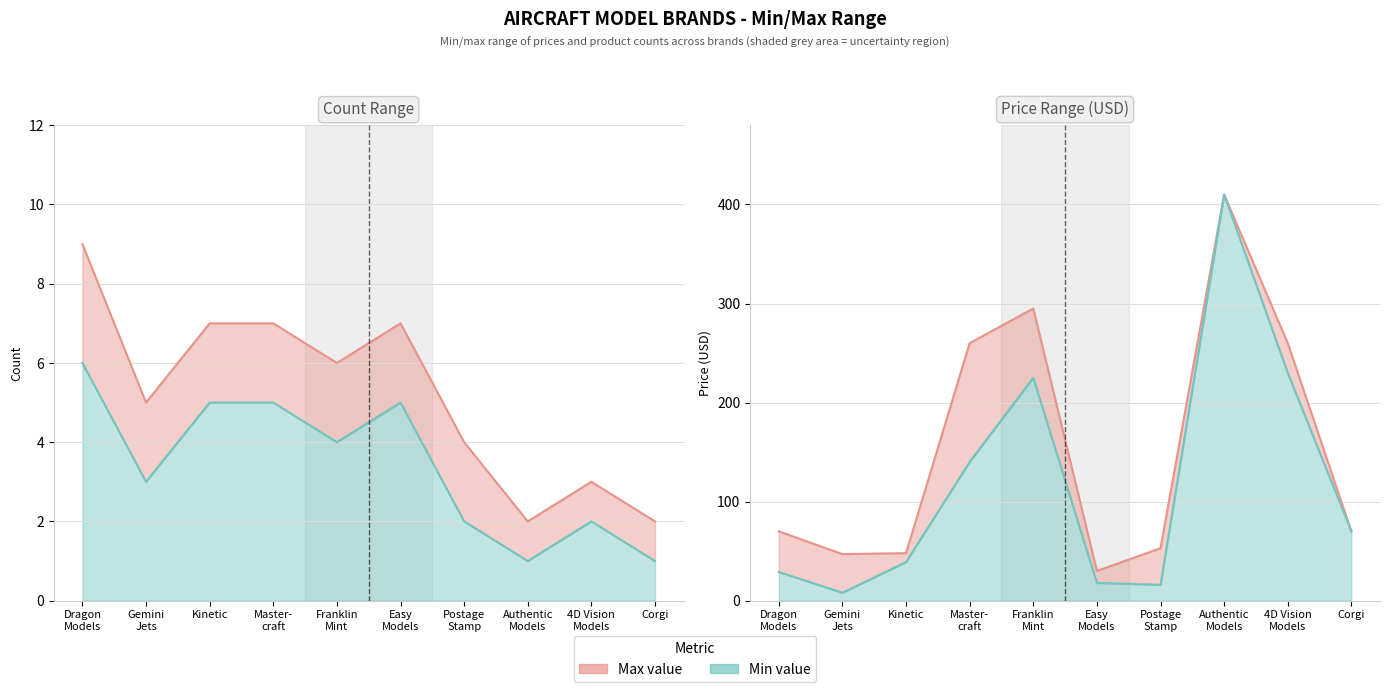

What is the lowest value of the prices_min series?

8.0